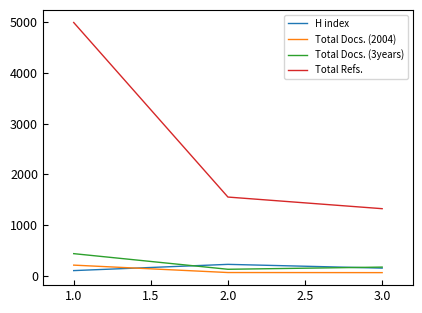

What is the total value across all series at 1.0?

5750